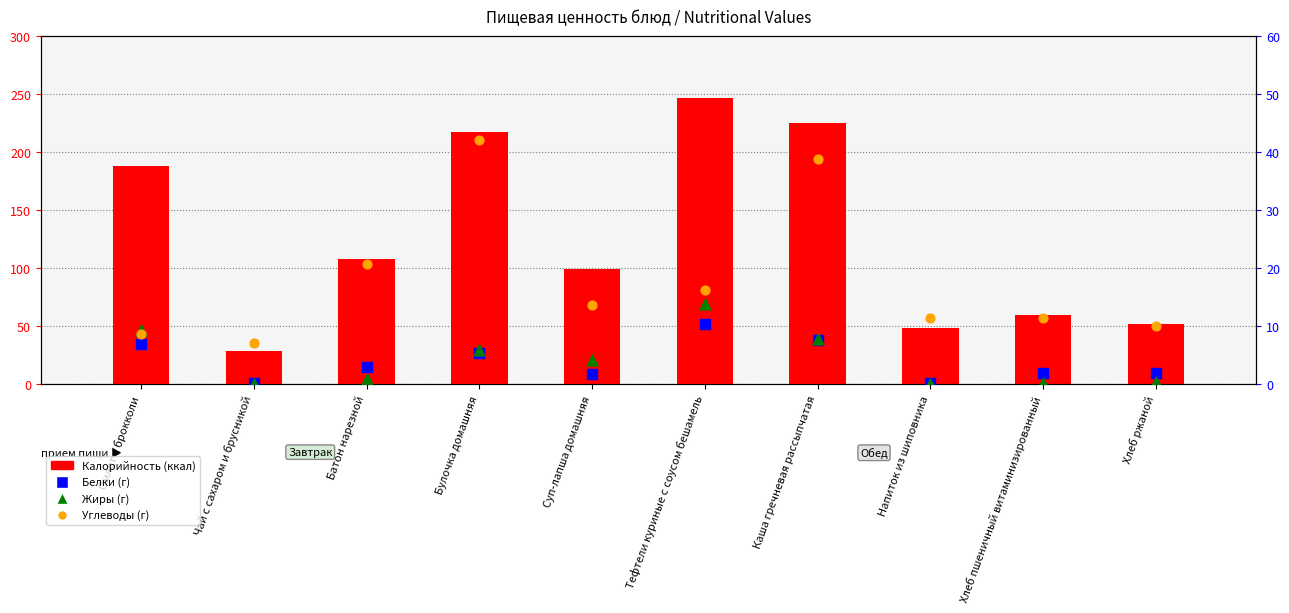

What is the total value across all series at Тефтели куриные с соусом бешамель?

287.3